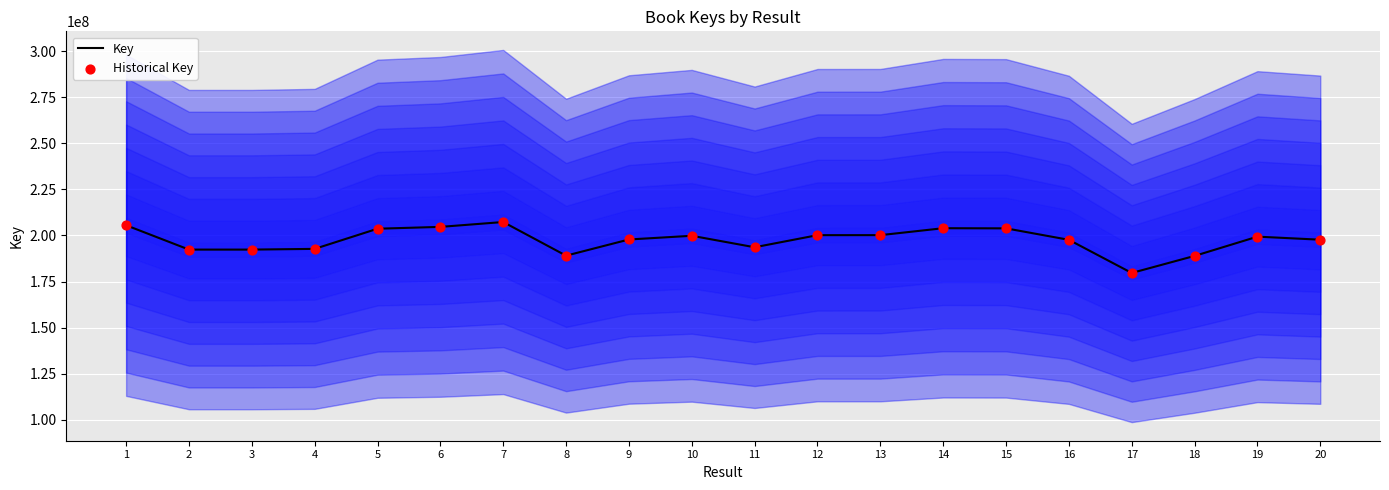

Is the value of Key at 14 greater than the value of Historical Key at 7?

No